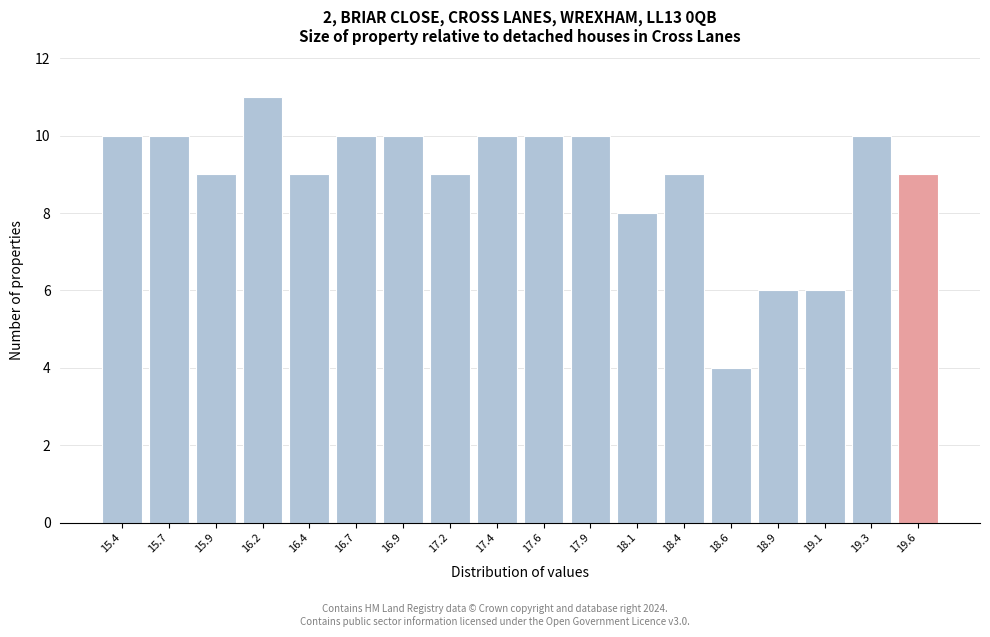

Reading left to right, what are all the values shown in this chart?

15.4=10	15.7=10	15.9=9	16.2=11	16.4=9	16.7=10	16.9=10	17.2=9	17.4=10	17.6=10	17.9=10	18.1=8	18.4=9	18.6=4	18.9=6	19.1=6	19.3=10	19.6=9